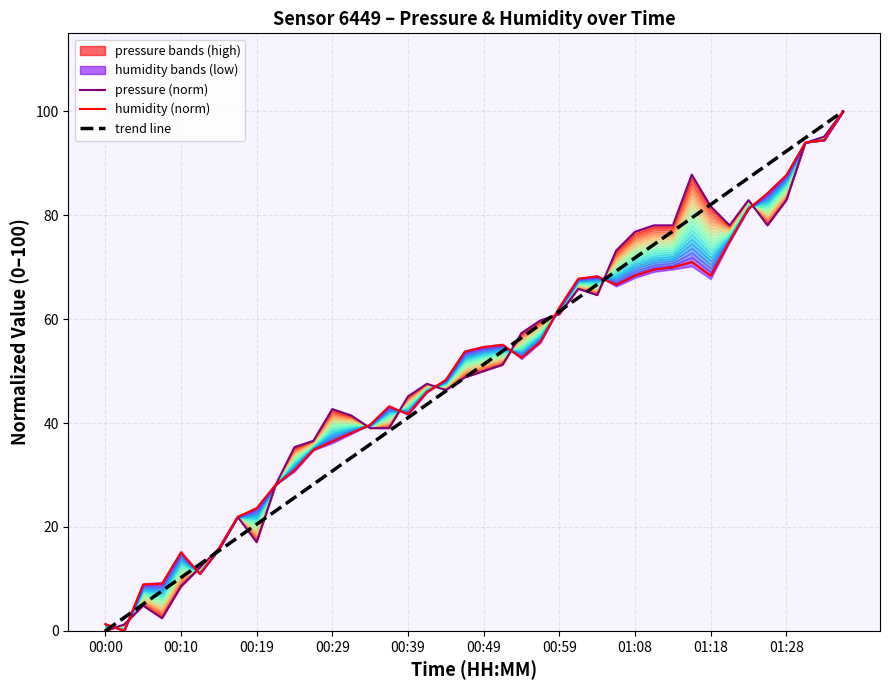

Which has a higher value, 17 or 13?

17